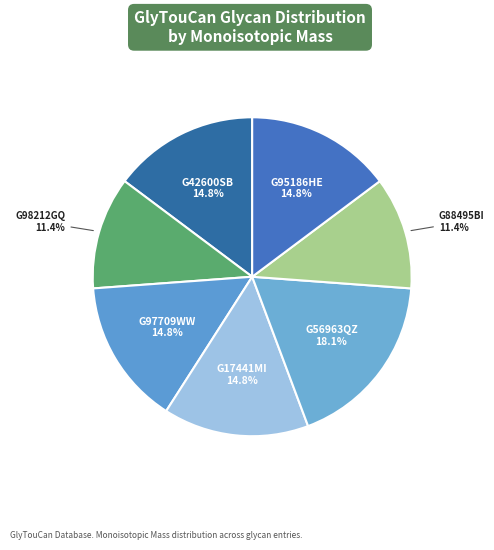

Count the number of slices in the pie.

7